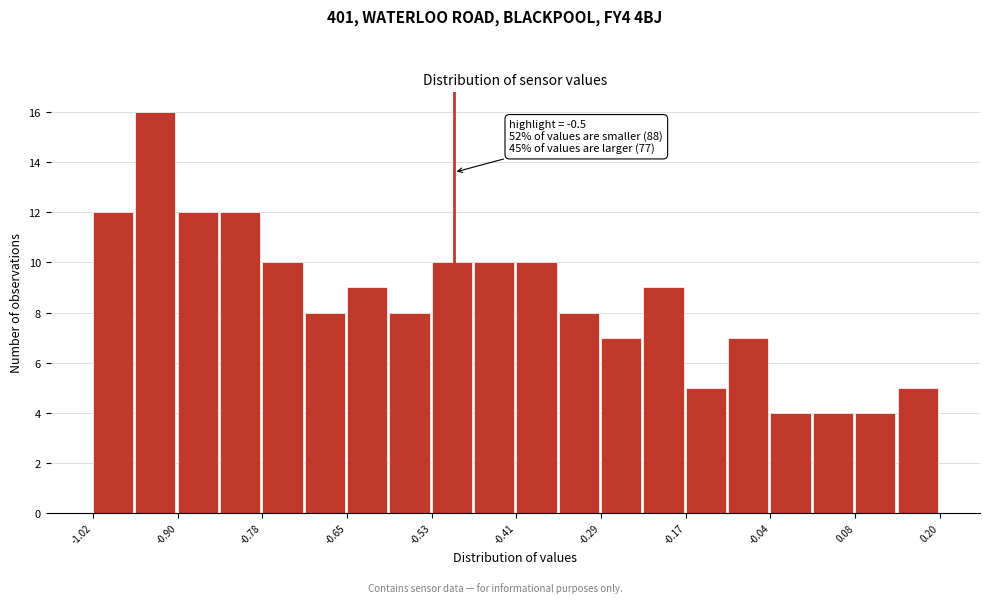

Around what value on the x-axis is the tallest bar? Give the approximate position of its centre, as read against the axis.

-0.94